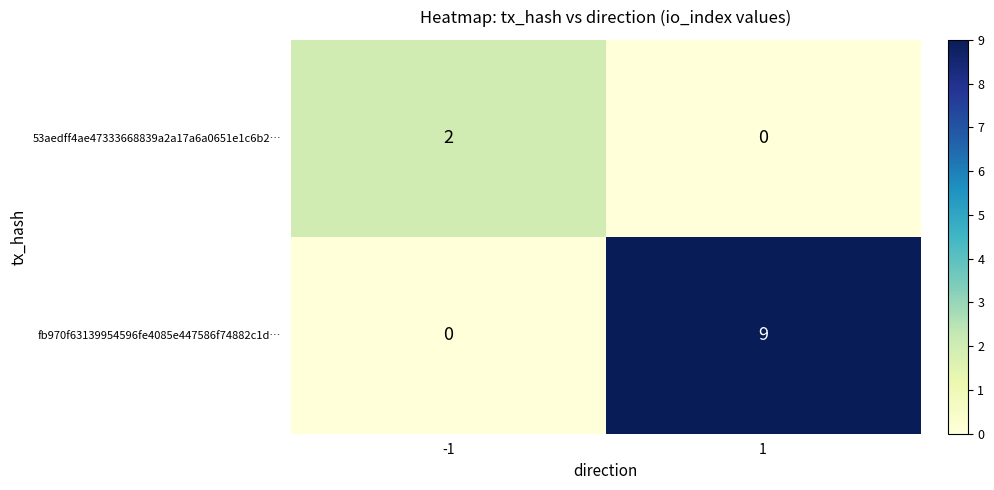

Which label corresponds to the largest value in the chart?

1